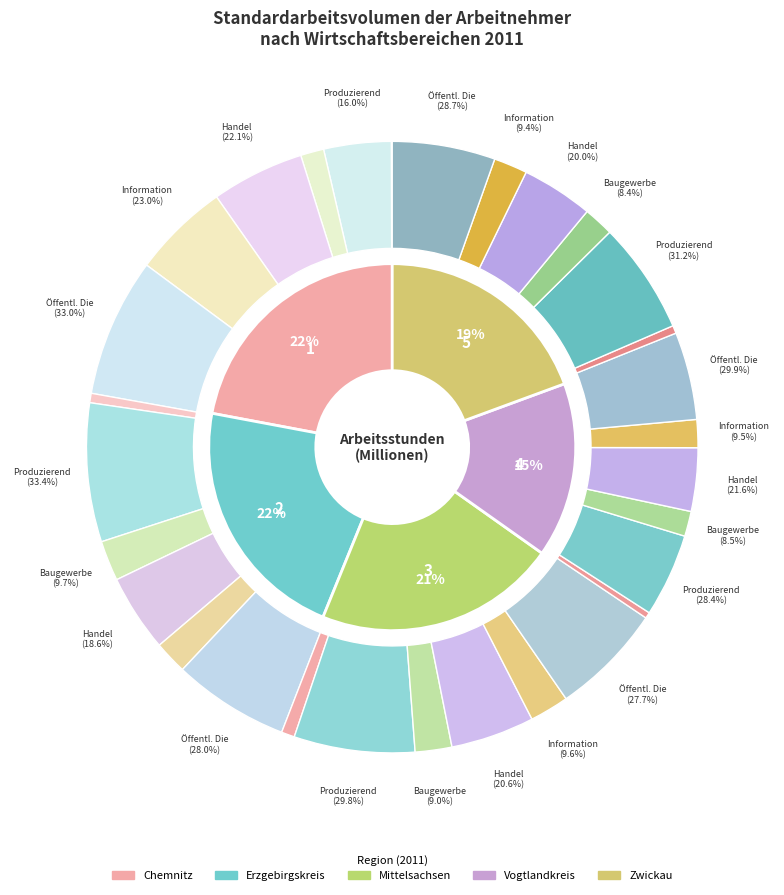

What is the largest slice in the pie chart?

Chemnitz (2020)